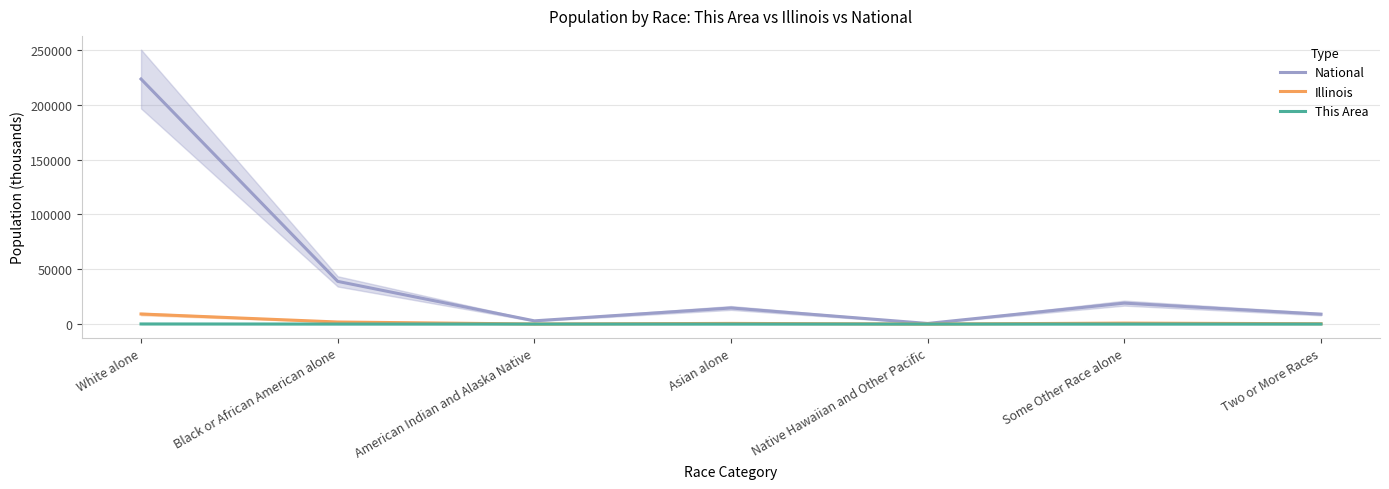

The Illinois series shows 44.0 at American Indian and Alaska Native. True or false?

True